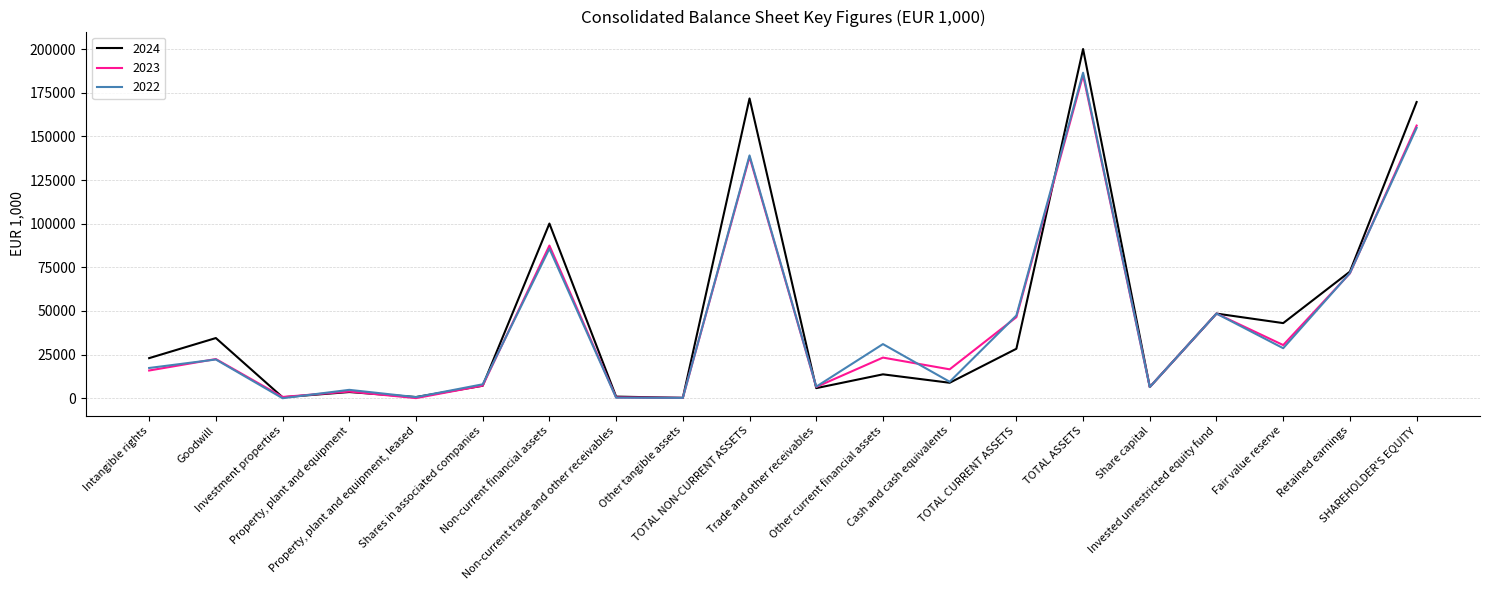

What is the sum of the 2024 values at TOTAL CURRENT ASSETS and Non-current trade and other receivables?

29261